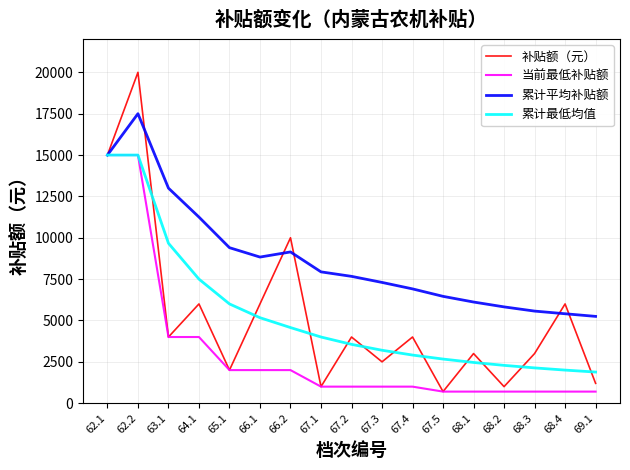

Which series has the widest spread of values?

补贴额（元）